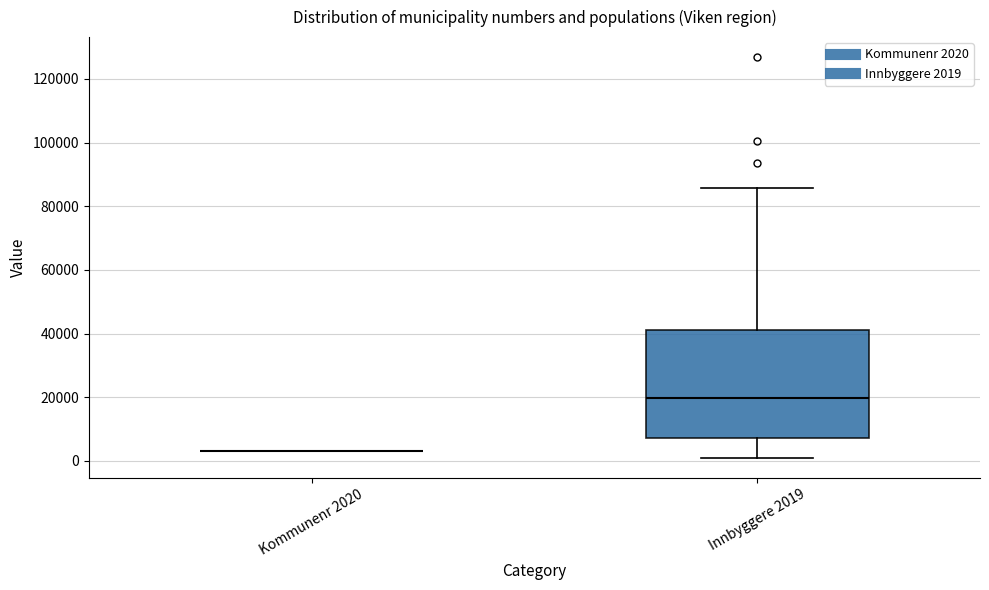

Where does the lower whisker of the box for Innbyggere 2019 end on the y-axis? The values are not printed on the chart, so give them approximately, as read against the axis.

2000